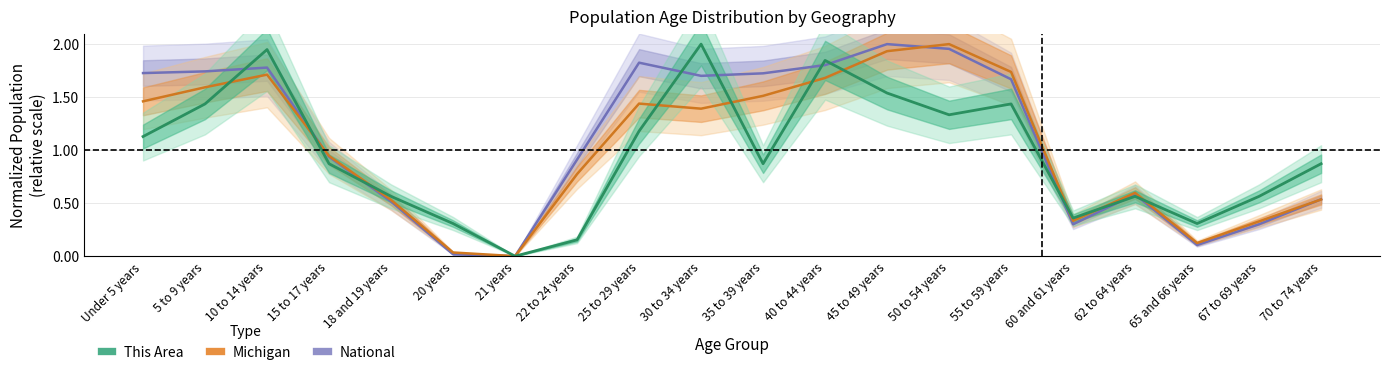

Is it true that National equals 0.1 at 65 and 66 years?

True